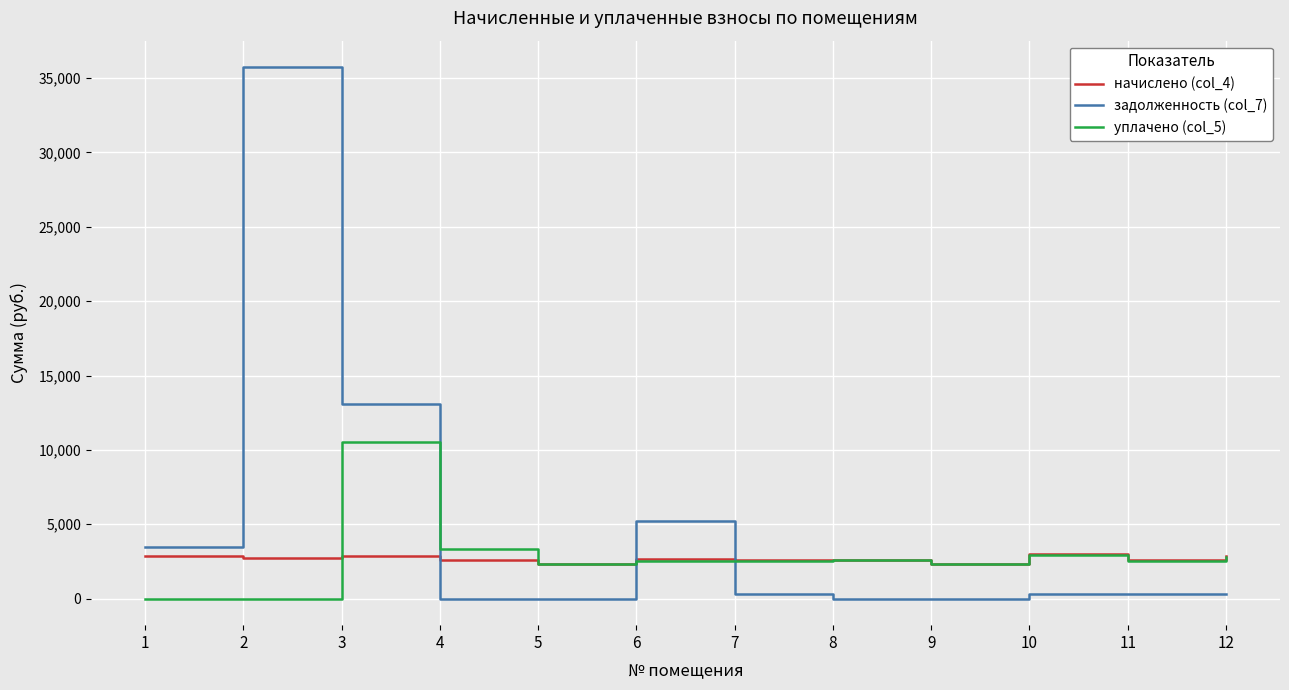

True or false: задолженность (col_7) and уплачено (col_5) cross at least once.

True